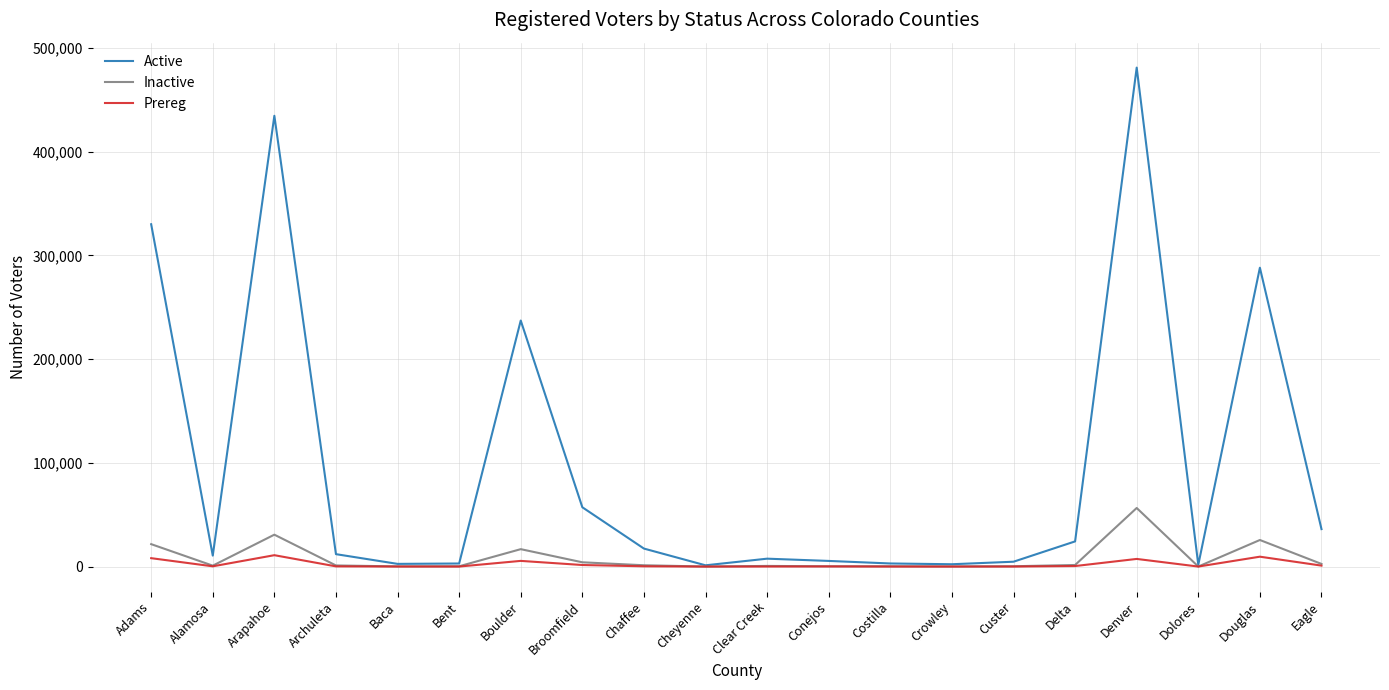

The value of Active at Douglas is 288143. True or false?

True